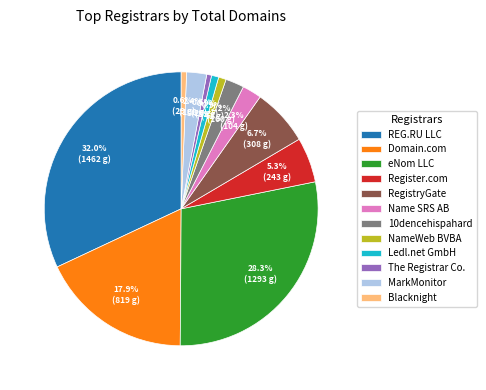

What is the ratio of the value at Name SRS AB to the value at The Registrar Co.?

4.0